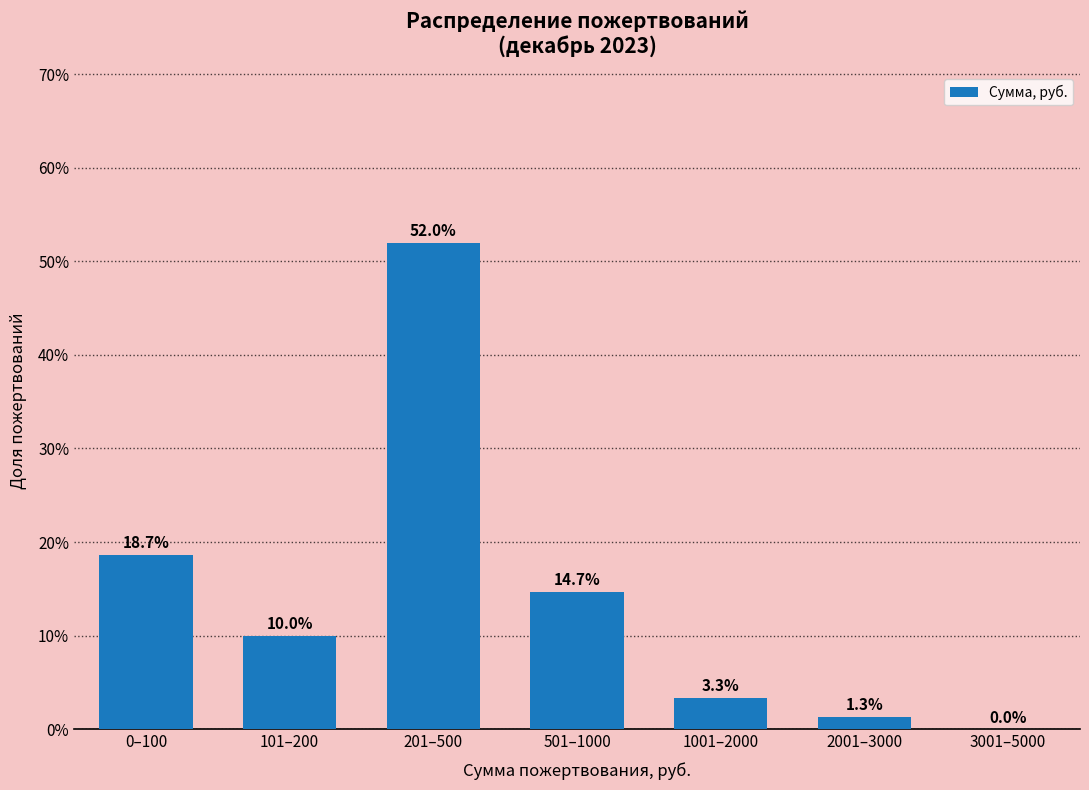

Reading left to right, list all the values displayed in this chart.

0–100=18.7	101–200=10.0	201–500=52.0	501–1000=14.7	1001–2000=3.3	2001–3000=1.3	3001–5000=0.0